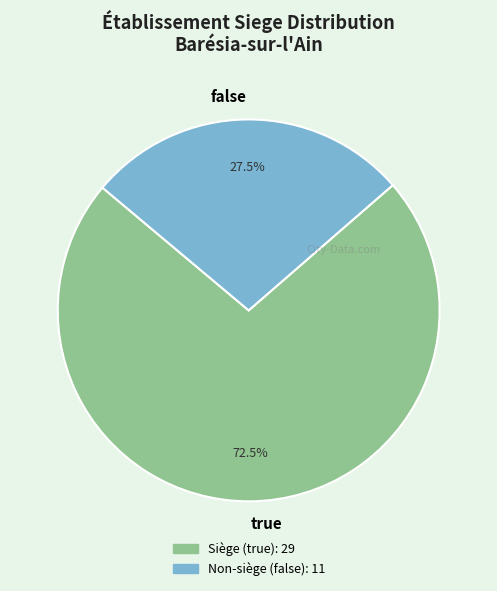

Combined, do true and false account for over 50%?

Yes